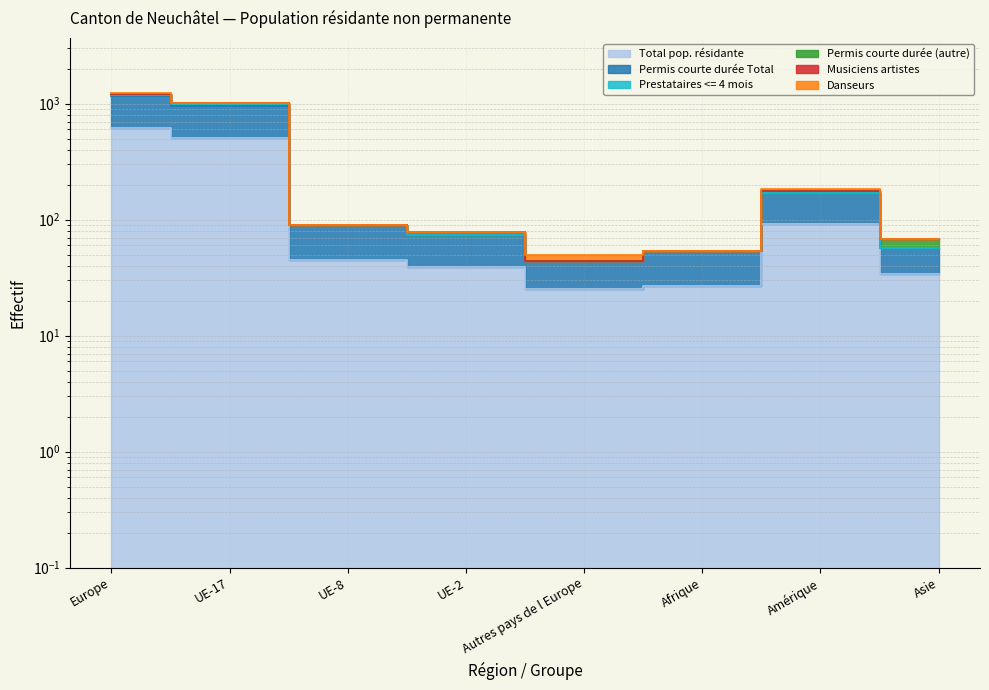

True or false: Total pop. résidante and Permis courte durée Total cross at least once.

False